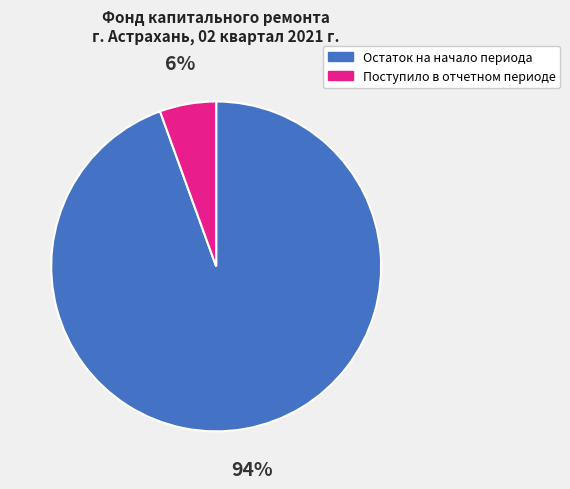

To the nearest percent, what is the combined percentage of Остаток на начало периода and Поступило в отчетном периоде?

100%